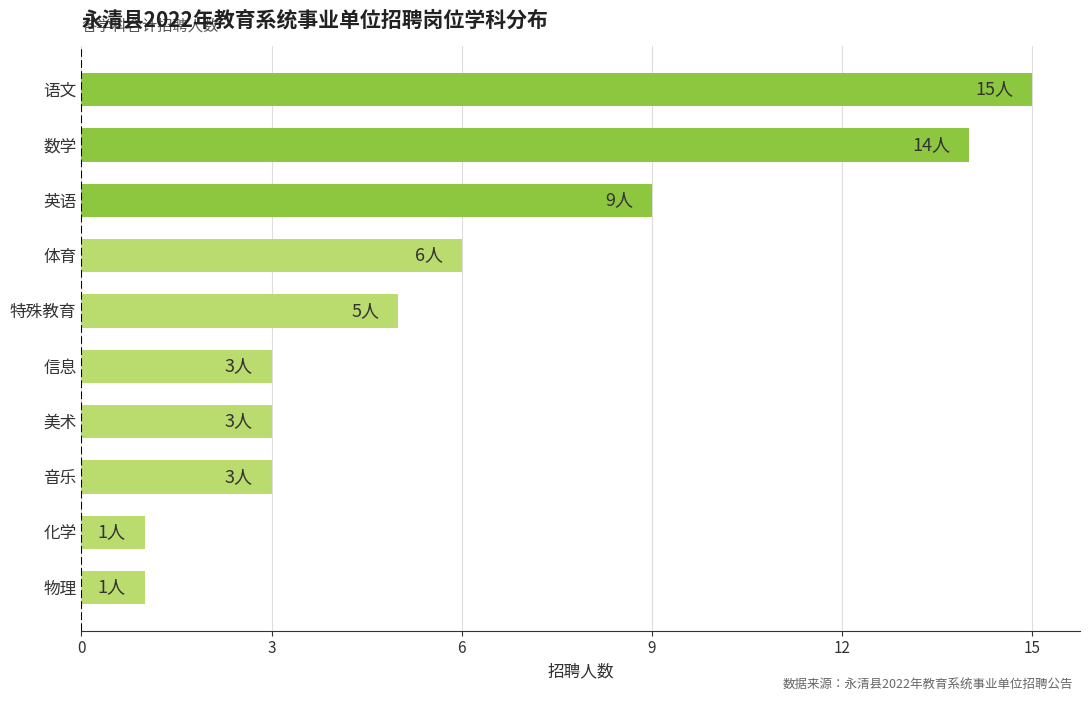

What is the average value?

6